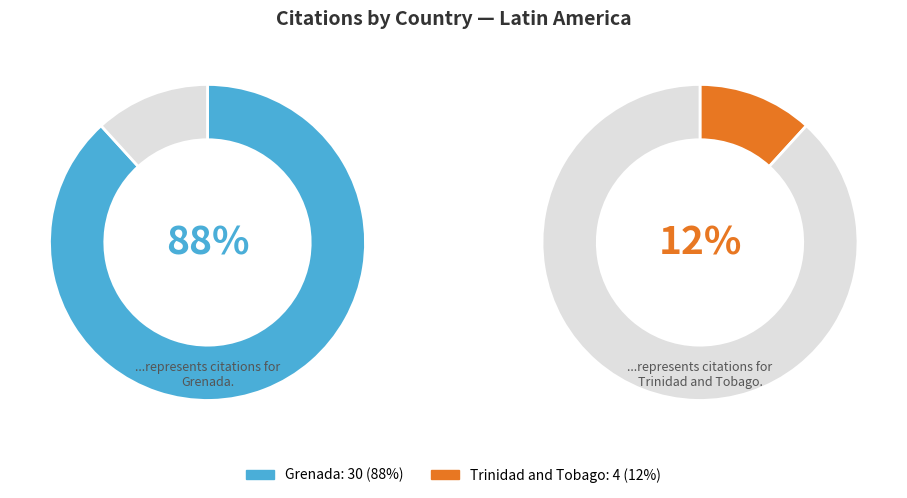

True or false: Trinidad and Tobago accounts for 1% of the total.

False